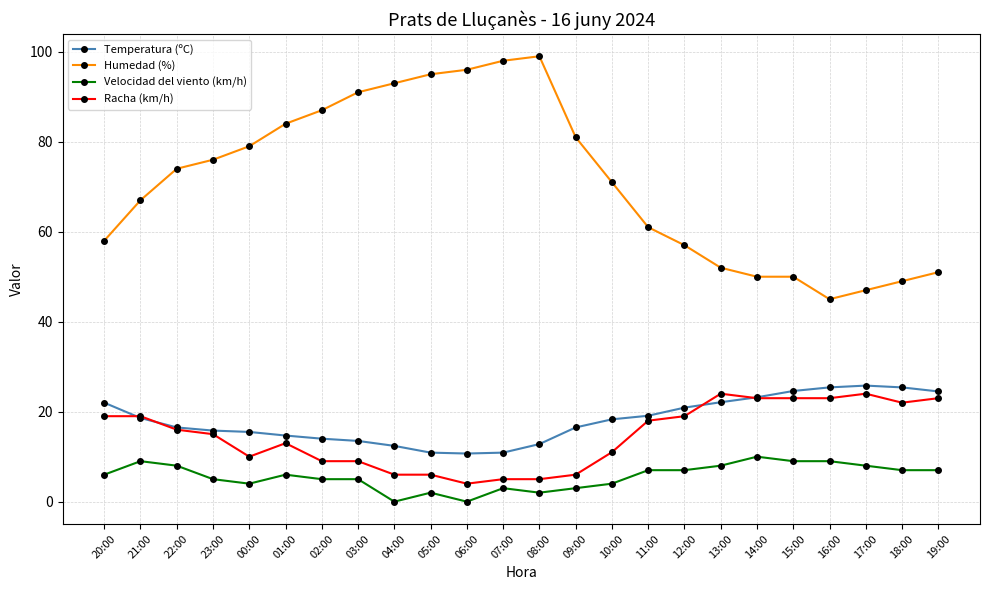

The Racha (km/h) series shows 31.5 at 18:00. True or false?

False